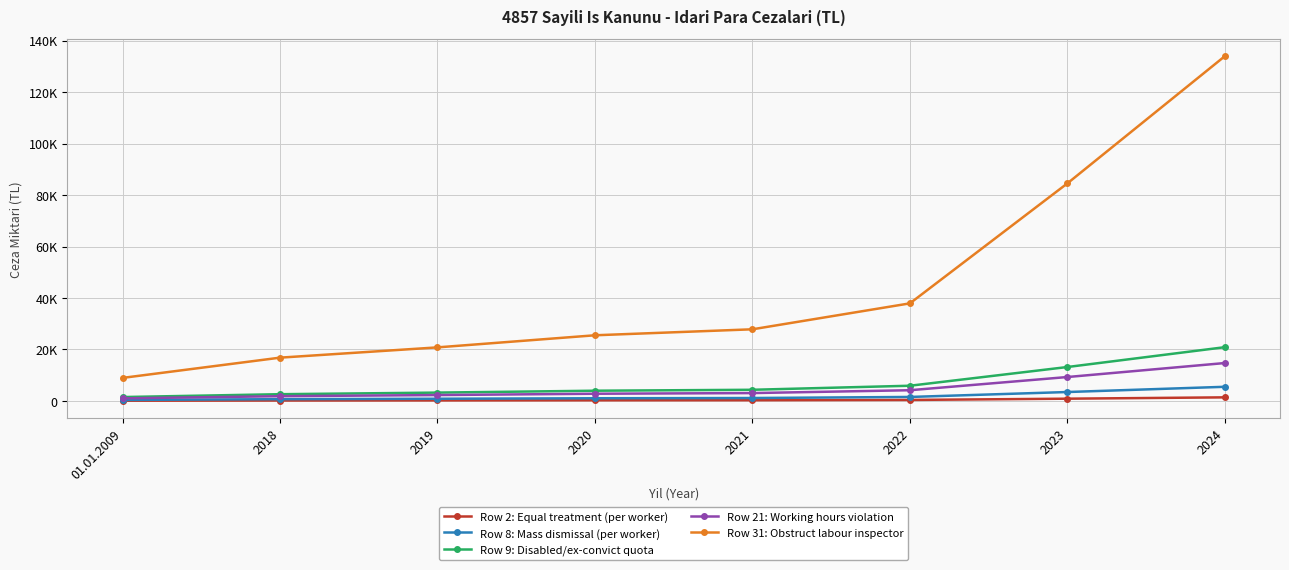

What is the total value across all series at 01.01.2009?

11992